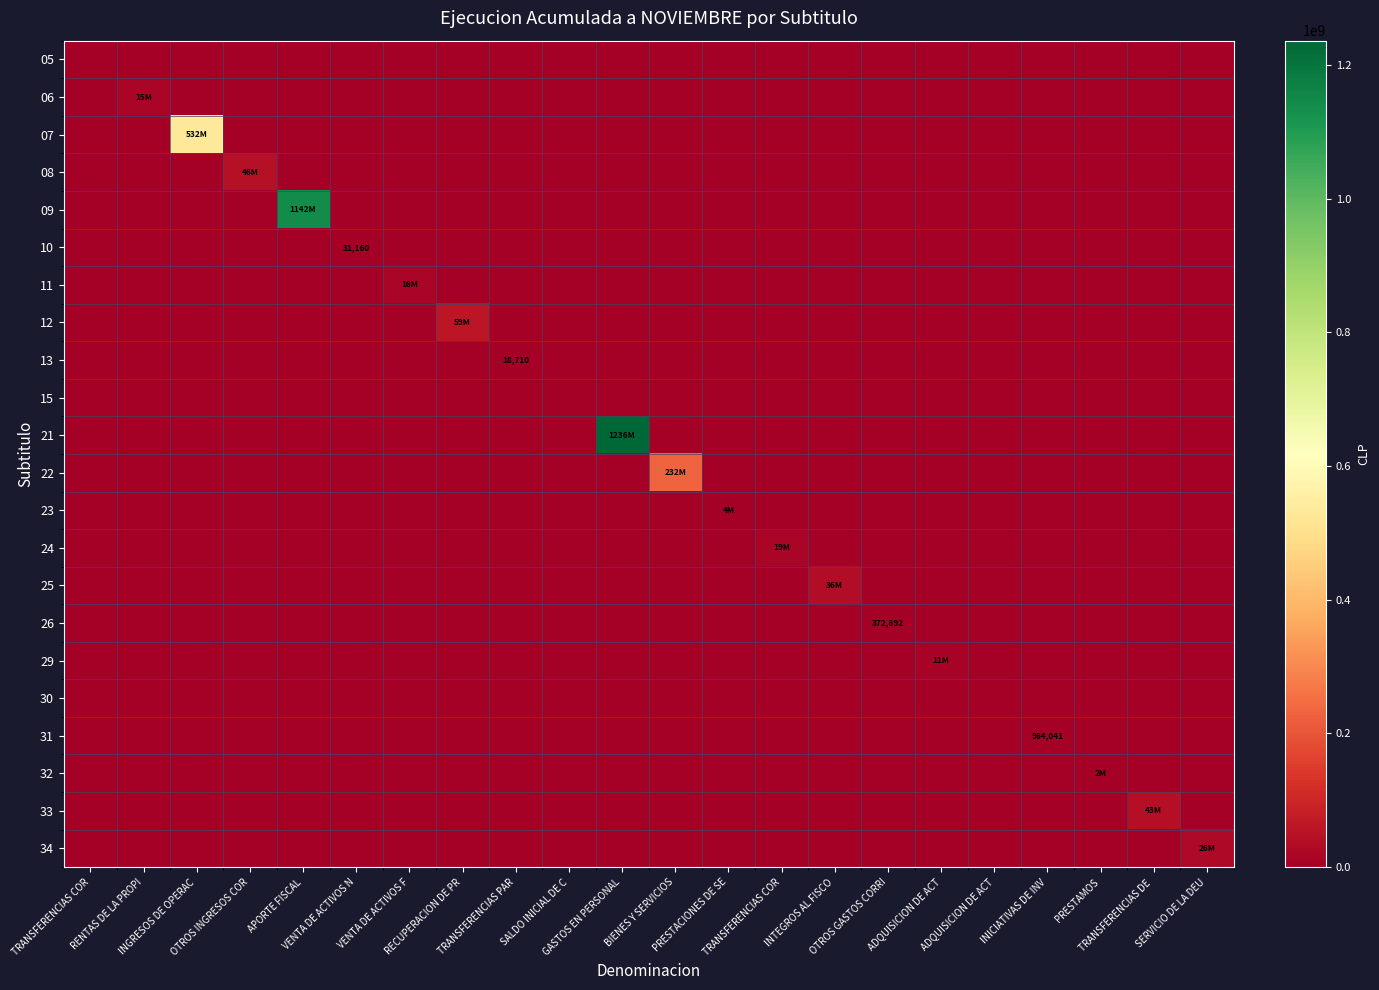

Rank the series at TRANSFERENCIAS COR from highest to lowest value.

05, 06, 07, 08, 09, 10, 11, 12, 13, 15, 21, 22, 23, 24, 25, 26, 29, 30, 31, 32, 33, 34